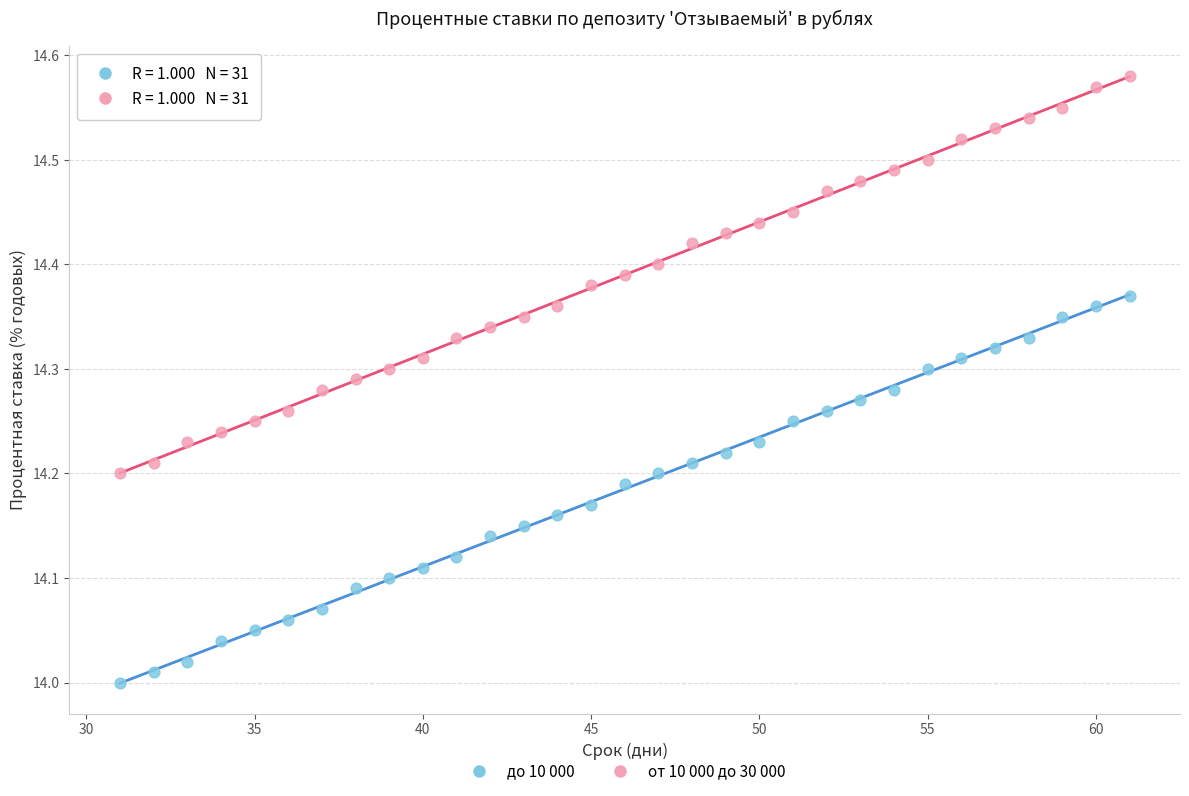

Across all data points, what is the range of X values (max minus min)?

30.0